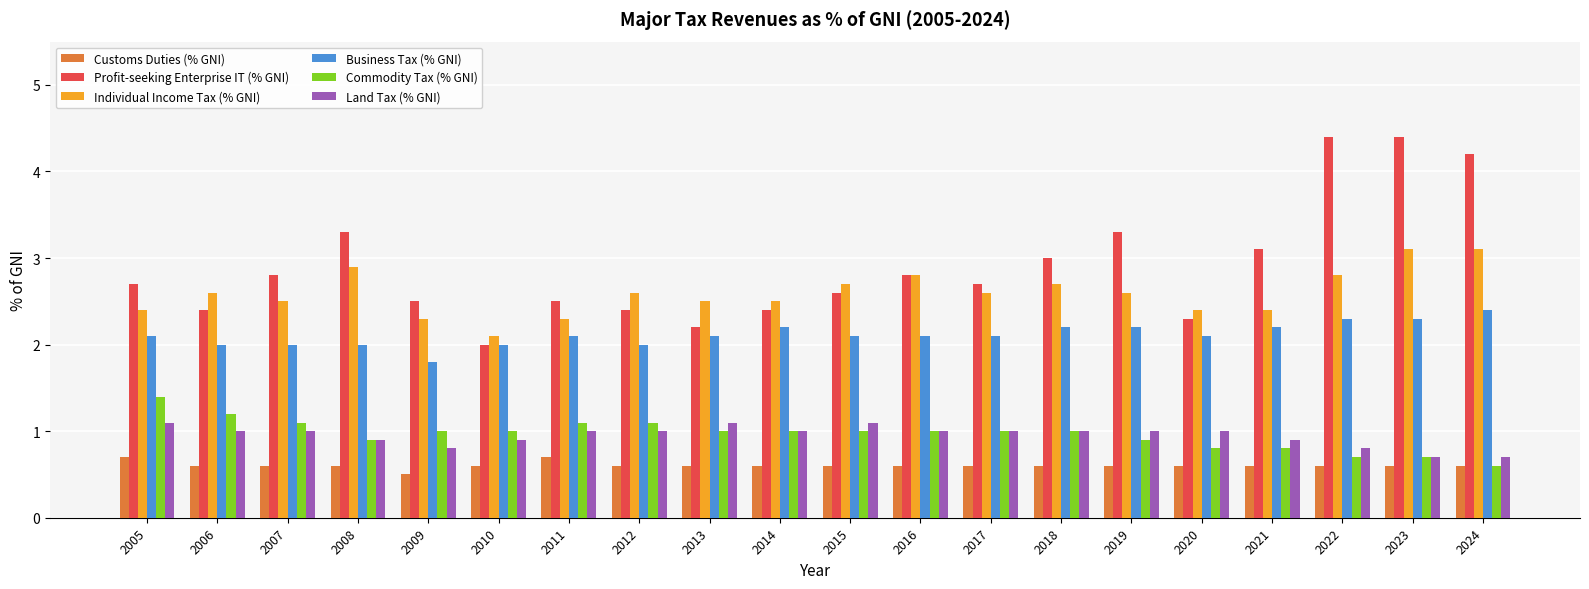

Reading right to left, what are all the values shown in this chart?

Customs Duties (% GNI): 0.6	0.6	0.6	0.6	0.6	0.6	0.6	0.6	0.6	0.6	0.6	0.6	0.6	0.7	0.6	0.5	0.6	0.6	0.6	0.7
Profit-seeking Enterprise IT (% GNI): 4.2	4.4	4.4	3.1	2.3	3.3	3.0	2.7	2.8	2.6	2.4	2.2	2.4	2.5	2.0	2.5	3.3	2.8	2.4	2.7
Individual Income Tax (% GNI): 3.1	3.1	2.8	2.4	2.4	2.6	2.7	2.6	2.8	2.7	2.5	2.5	2.6	2.3	2.1	2.3	2.9	2.5	2.6	2.4
Business Tax (% GNI): 2.4	2.3	2.3	2.2	2.1	2.2	2.2	2.1	2.1	2.1	2.2	2.1	2.0	2.1	2.0	1.8	2.0	2.0	2.0	2.1
Commodity Tax (% GNI): 0.6	0.7	0.7	0.8	0.8	0.9	1.0	1.0	1.0	1.0	1.0	1.0	1.1	1.1	1.0	1.0	0.9	1.1	1.2	1.4
Land Tax (% GNI): 0.7	0.7	0.8	0.9	1.0	1.0	1.0	1.0	1.0	1.1	1.0	1.1	1.0	1.0	0.9	0.8	0.9	1.0	1.0	1.1